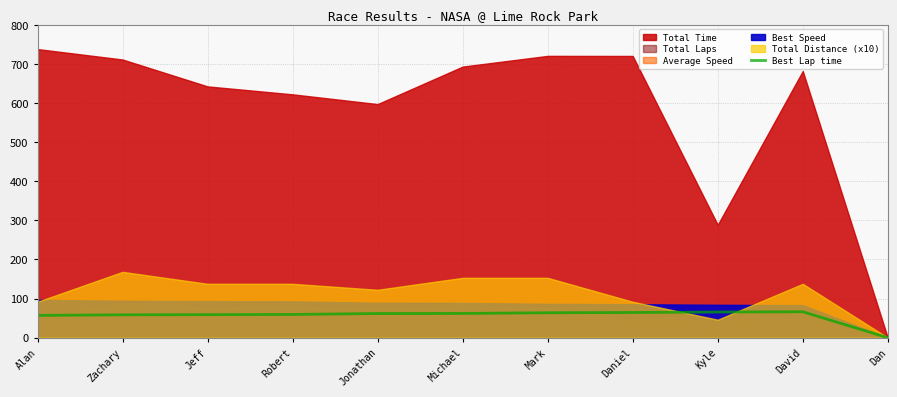

What is the label of the 11th point from the right?

Alan